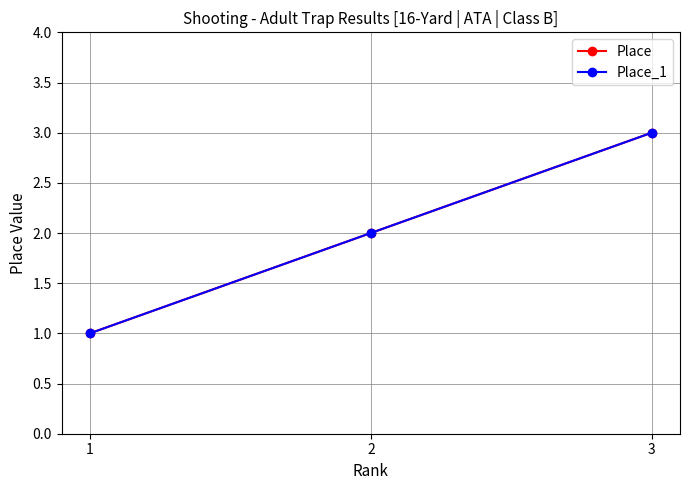

The Place series shows 2 at 2. True or false?

True